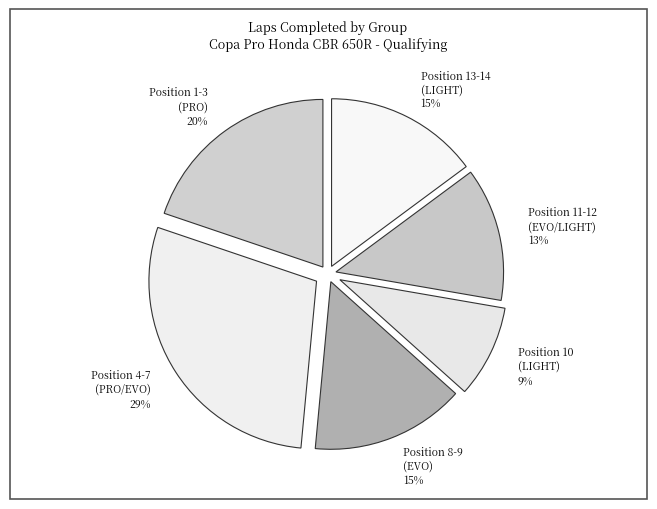

To the nearest percent, what portion does Position 4-7 (PRO/EVO) represent?

29%